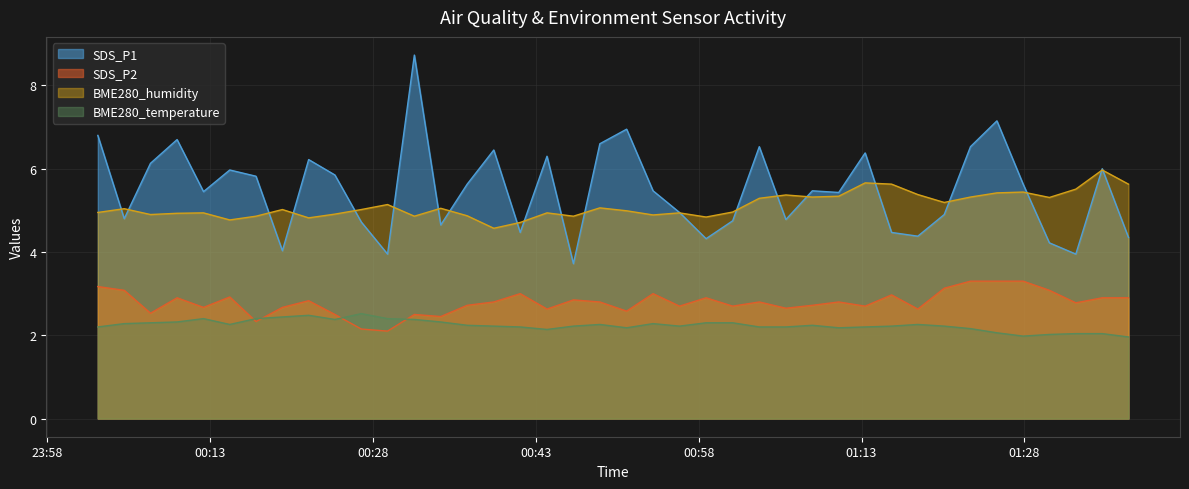

How many times do SDS_P1 and BME280_humidity cross each other?

21